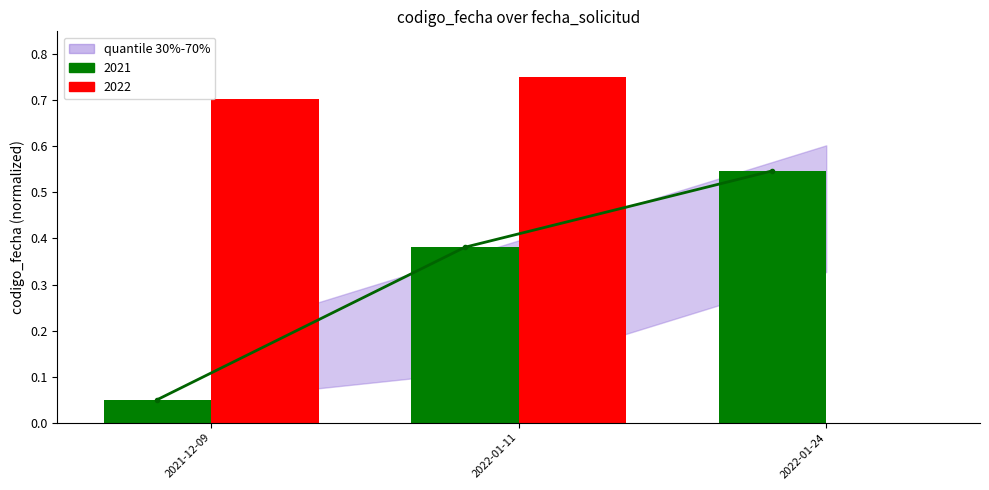

Read the value at 2022-01-11.

0.4